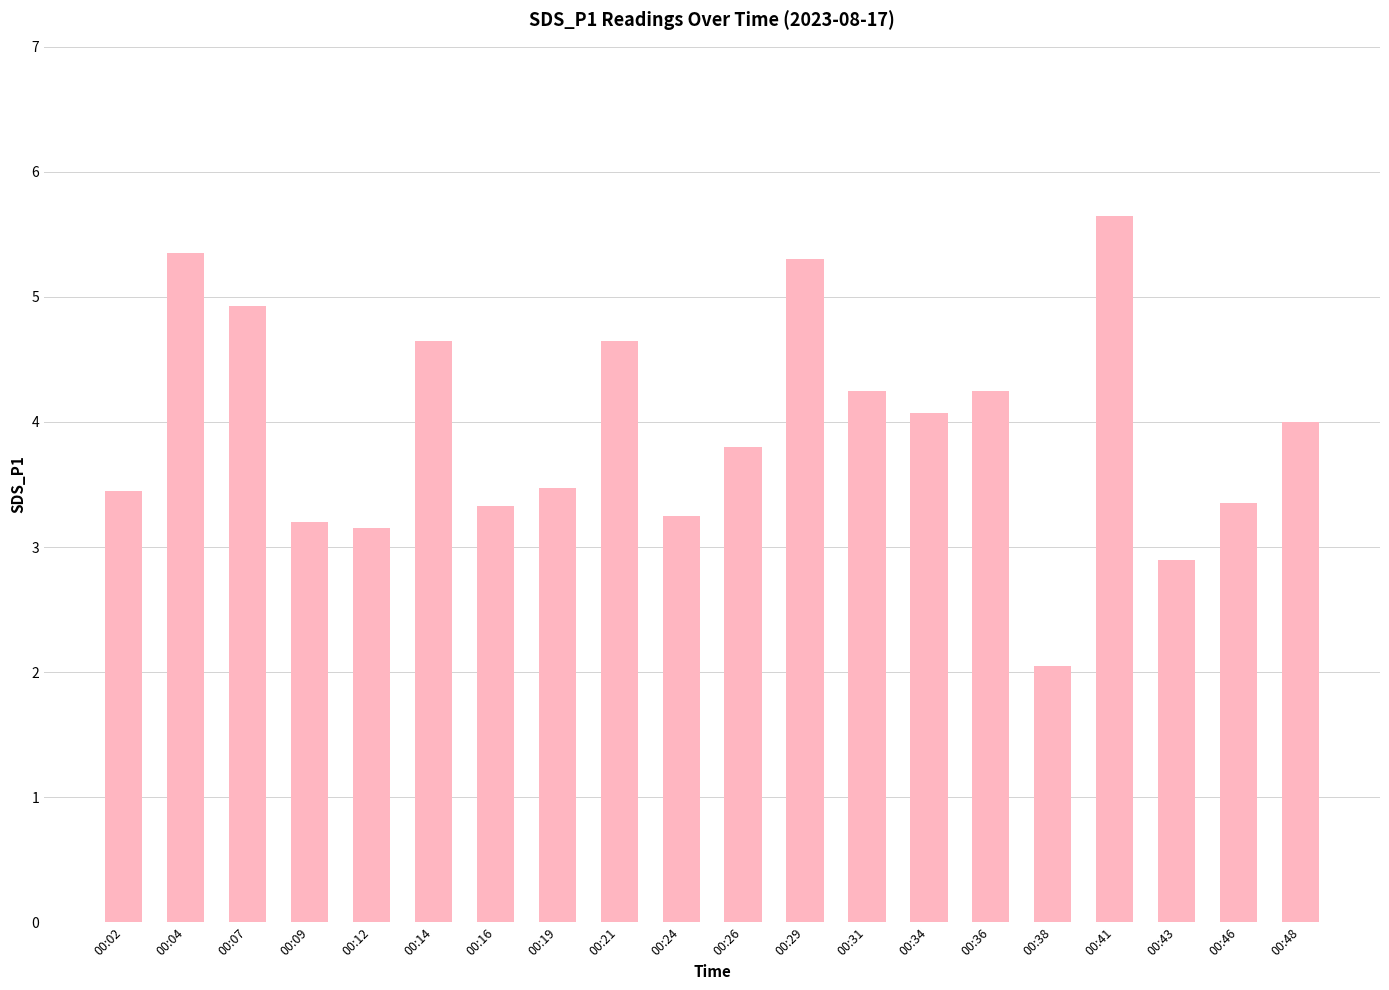

Where does the data first go above 4?

00:04